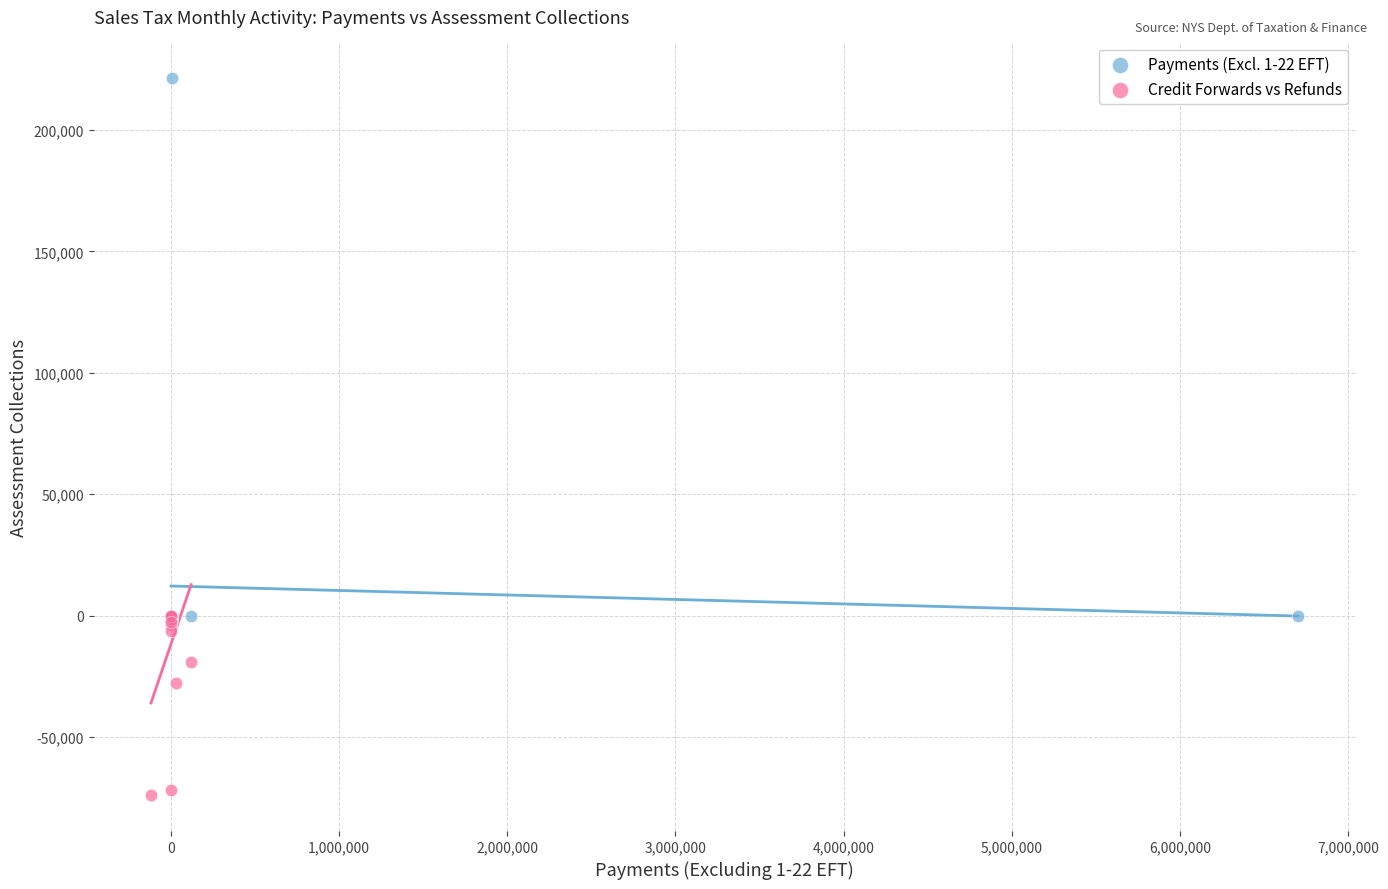

Which series contains the lowest Y value?

Credit Forwards vs Refunds